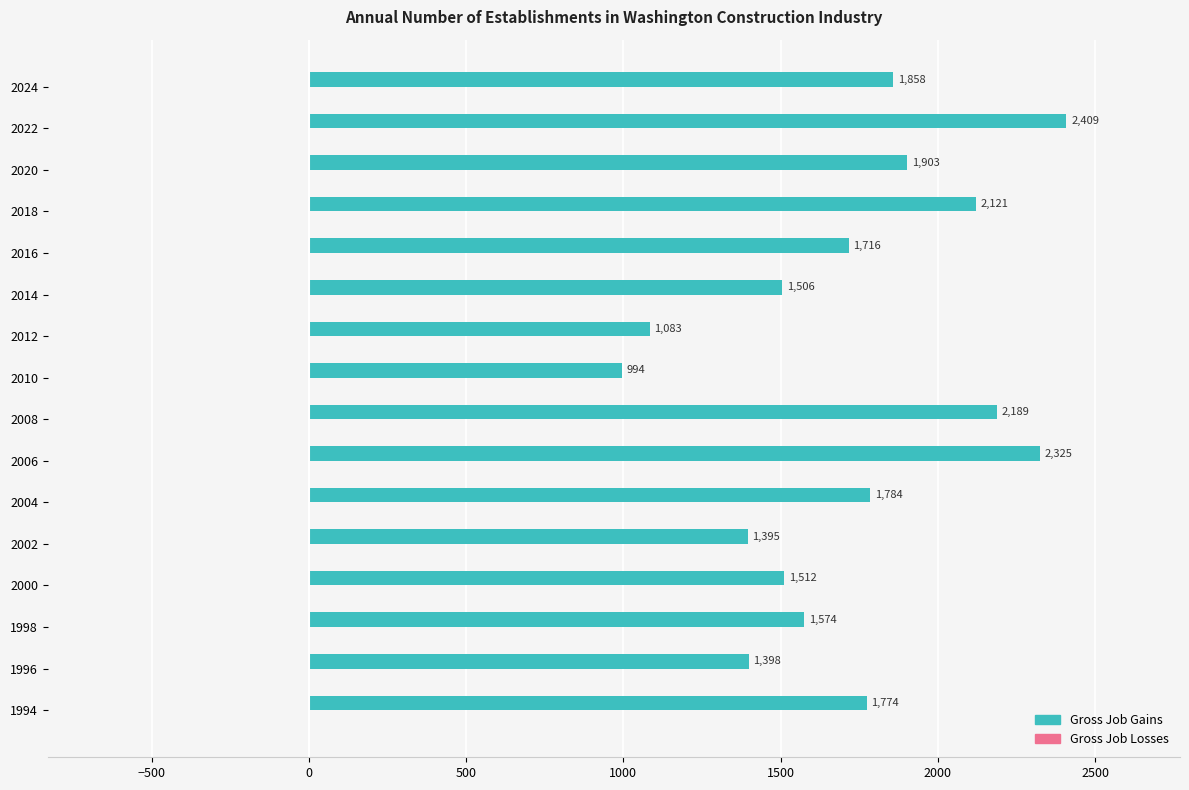

Rank the categories by value from highest to lowest.

2022, 2006, 2008, 2018, 2020, 2024, 2004, 1994, 2016, 1998, 2000, 2014, 1996, 2002, 2012, 2010